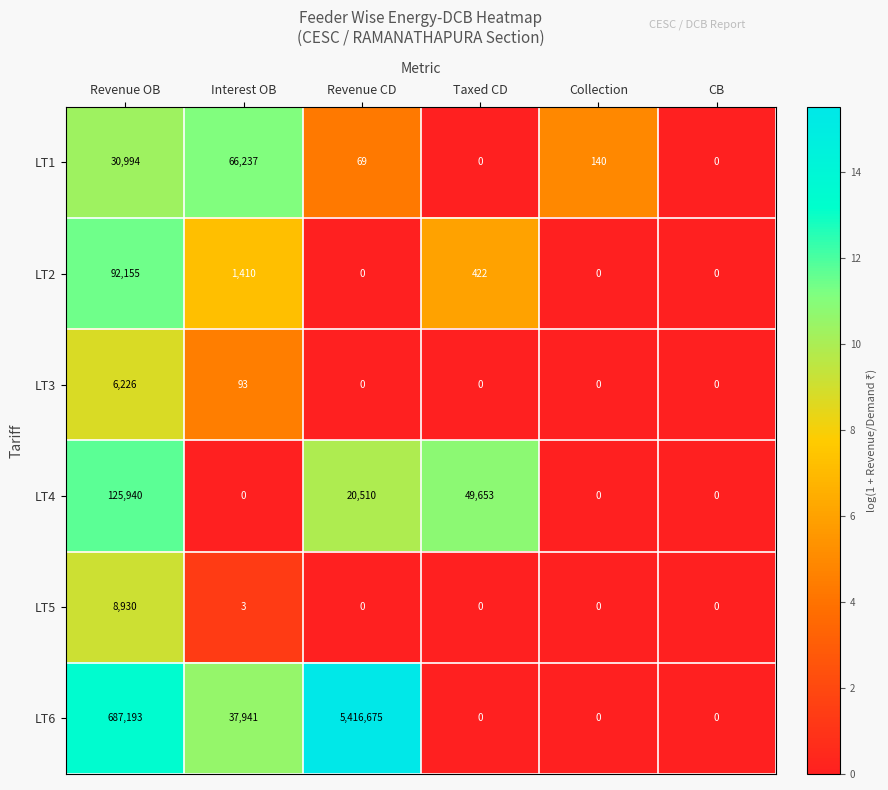

Between Revenue OB and CB, which series saw the biggest shift?

LT6